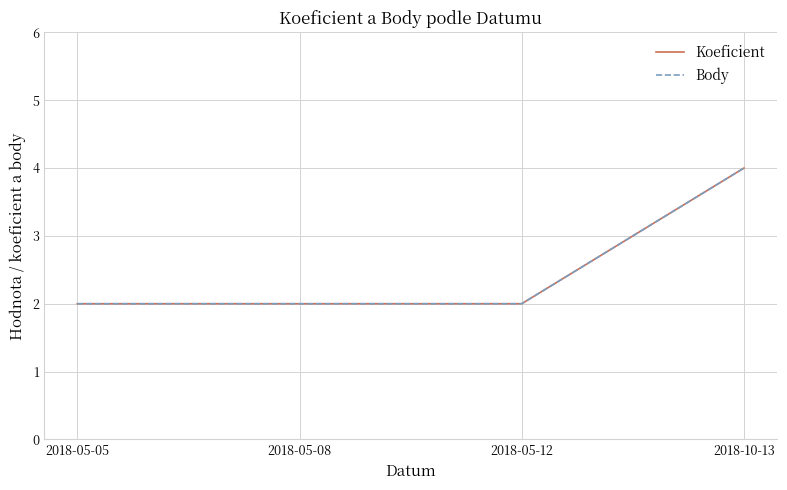

List the series in order of their peak value, lowest first.

Koeficient, Body